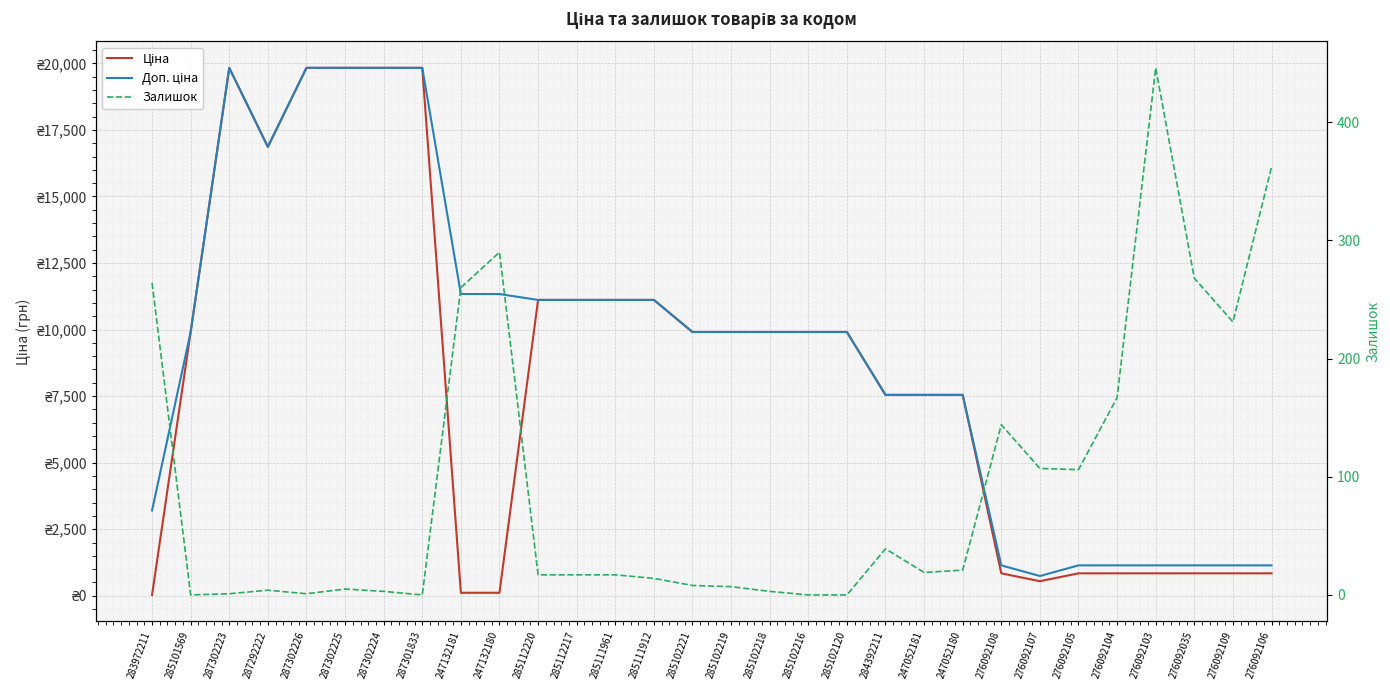

What is the difference between the maximum and minimum values in the Залишок series?

446.0